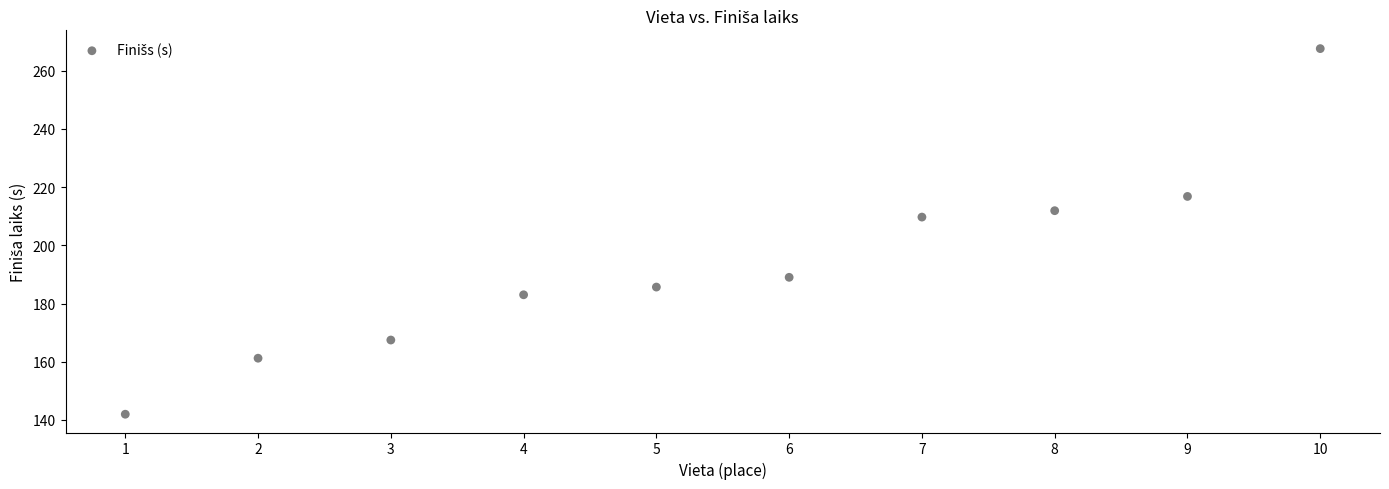

What Y value in the scatter plot is closest to 204?

209.7